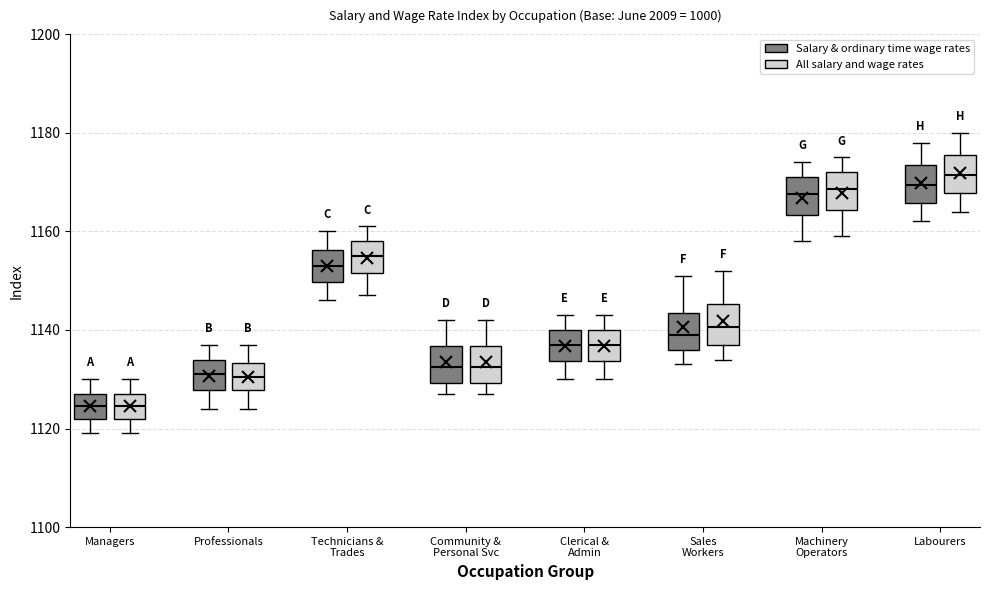

Reading left to right, read every box against the y-axis: the position of its median line, the range the box covers, and the ends of its whiskers. The values are not printed on the chart, so give them approximately, as read against the axis.

Managers (Salary & ordinary time wage rates): median 1124, box 1122 to 1128, whiskers 1120 to 1130
Managers (All salary and wage rates): median 1124, box 1122 to 1128, whiskers 1120 to 1130
Professionals (Salary & ordinary time wage rates): median 1132, box 1128 to 1134, whiskers 1124 to 1138
Professionals (All salary and wage rates): median 1130, box 1128 to 1134, whiskers 1124 to 1138
Technicians & Trades (Salary & ordinary time wage rates): median 1154, box 1150 to 1156, whiskers 1146 to 1160
Technicians & Trades (All salary and wage rates): median 1156, box 1152 to 1158, whiskers 1148 to 1162
Community & Personal Svc (Salary & ordinary time wage rates): median 1132, box 1130 to 1136, whiskers 1128 to 1142
Community & Personal Svc (All salary and wage rates): median 1132, box 1130 to 1136, whiskers 1128 to 1142
Clerical & Admin (Salary & ordinary time wage rates): median 1138, box 1134 to 1140, whiskers 1130 to 1144
Clerical & Admin (All salary and wage rates): median 1138, box 1134 to 1140, whiskers 1130 to 1144
Sales Workers (Salary & ordinary time wage rates): median 1140, box 1136 to 1144, whiskers 1134 to 1152
Sales Workers (All salary and wage rates): median 1140, box 1138 to 1146, whiskers 1134 to 1152
Machinery Operators (Salary & ordinary time wage rates): median 1168, box 1164 to 1172, whiskers 1158 to 1174
Machinery Operators (All salary and wage rates): median 1168, box 1164 to 1172, whiskers 1160 to 1176
Labourers (Salary & ordinary time wage rates): median 1170, box 1166 to 1174, whiskers 1162 to 1178
Labourers (All salary and wage rates): median 1172, box 1168 to 1176, whiskers 1164 to 1180